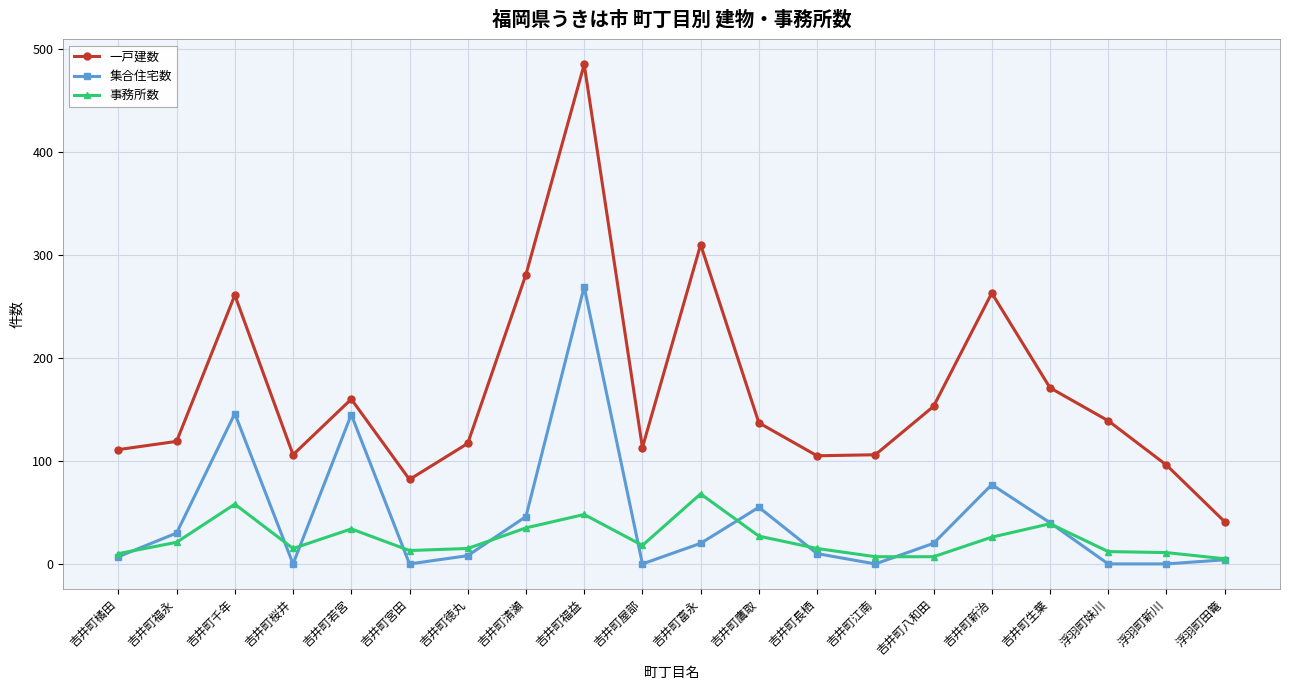

True or false: 一戸建数 and 集合住宅数 intersect in this chart.

False